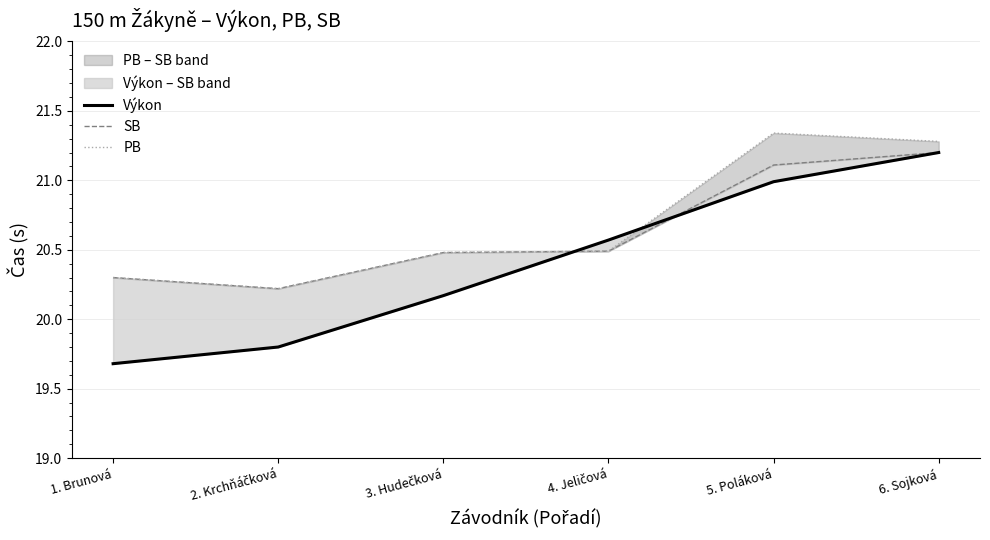

What is the average value of the SB series?

20.6